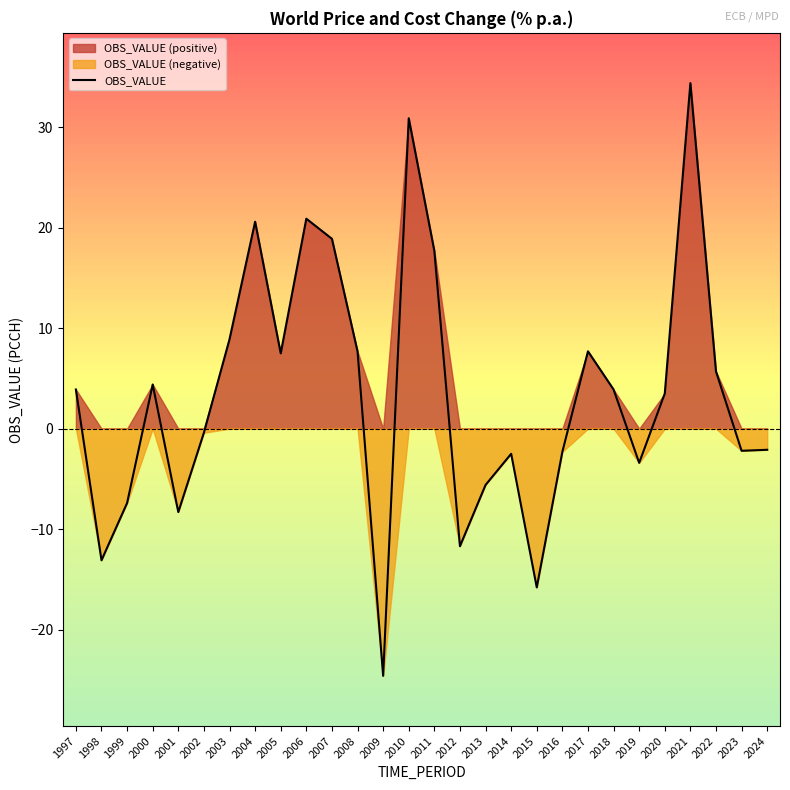

True or false: there are more than 1 points higher than both neighbors.

True